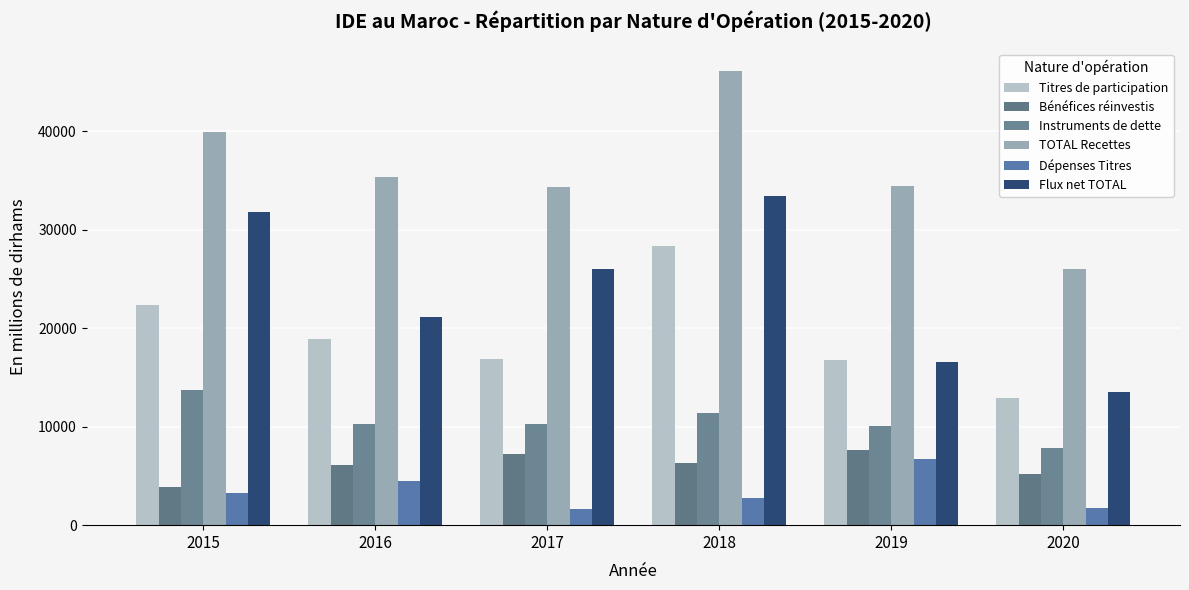

What is the value of the TOTAL Recettes bar at the 5th from the left?

34489.0